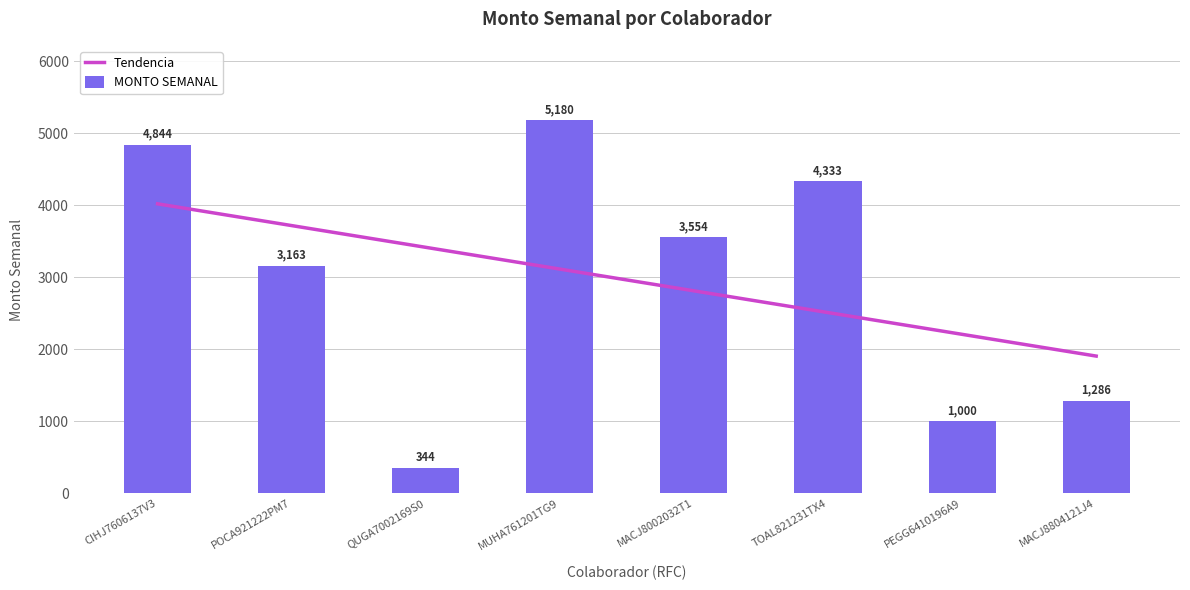

What is the average value of the MONTO SEMANAL series?

2962.9